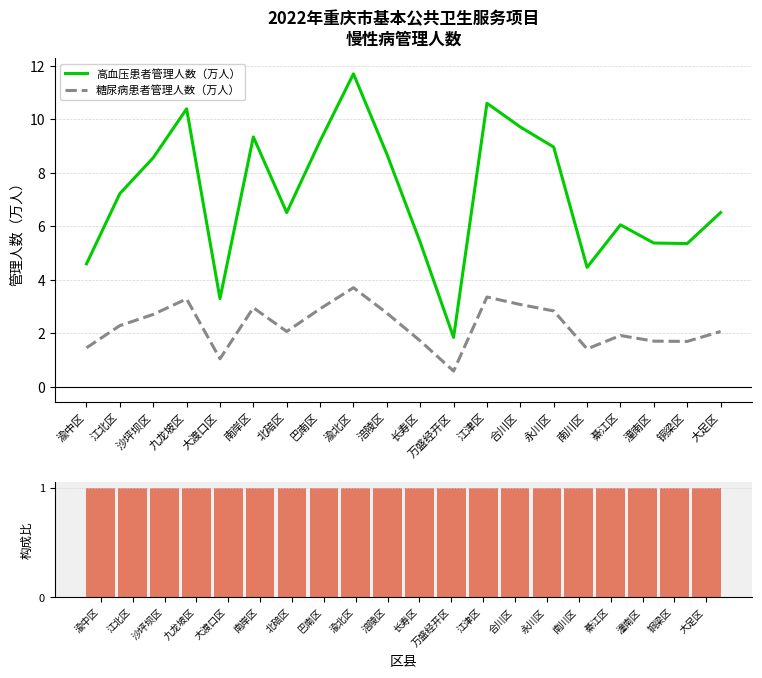

Rank the series at 沙坪坝区 from lowest to highest value.

慢性病构成比, 糖尿病患者管理人数（万人）, 高血压患者管理人数（万人）